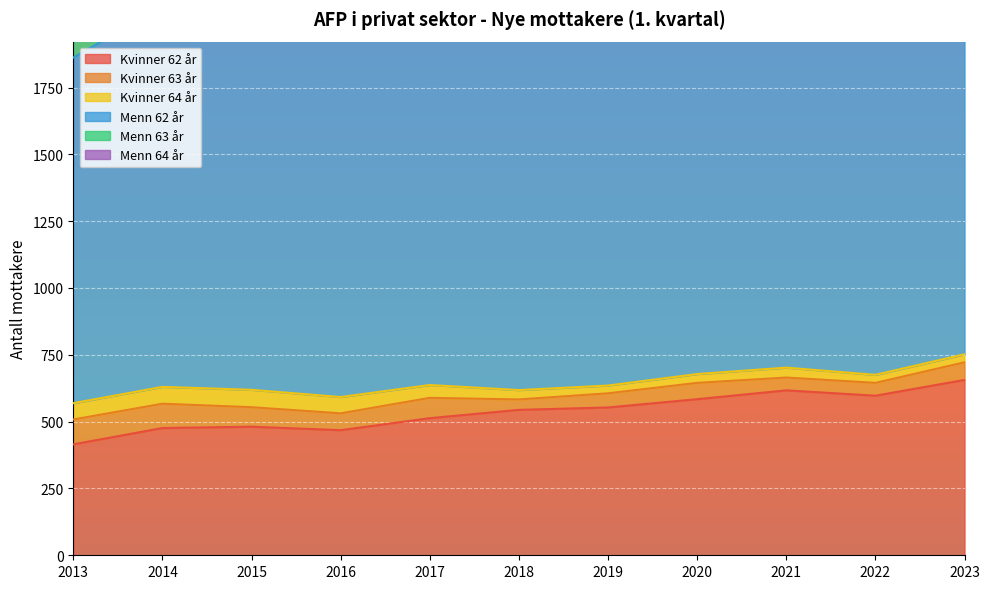

Reading right to left, list all the values displayed in this chart.

Kvinner 62 år: 656	597	617	584	553	544	513	468	481	476	415
Kvinner 63 år: 66	48	48	61	53	39	76	63	73	91	93
Kvinner 64 år: 30	30	37	33	29	35	48	61	65	63	61
Menn 62 år: 1747	1480	1542	1568	1501	1509	1492	1376	1491	1423	1293
Menn 63 år: 153	108	93	114	89	99	122	138	138	140	143
Menn 64 år: 67	62	56	54	40	63	88	83	113	92	149